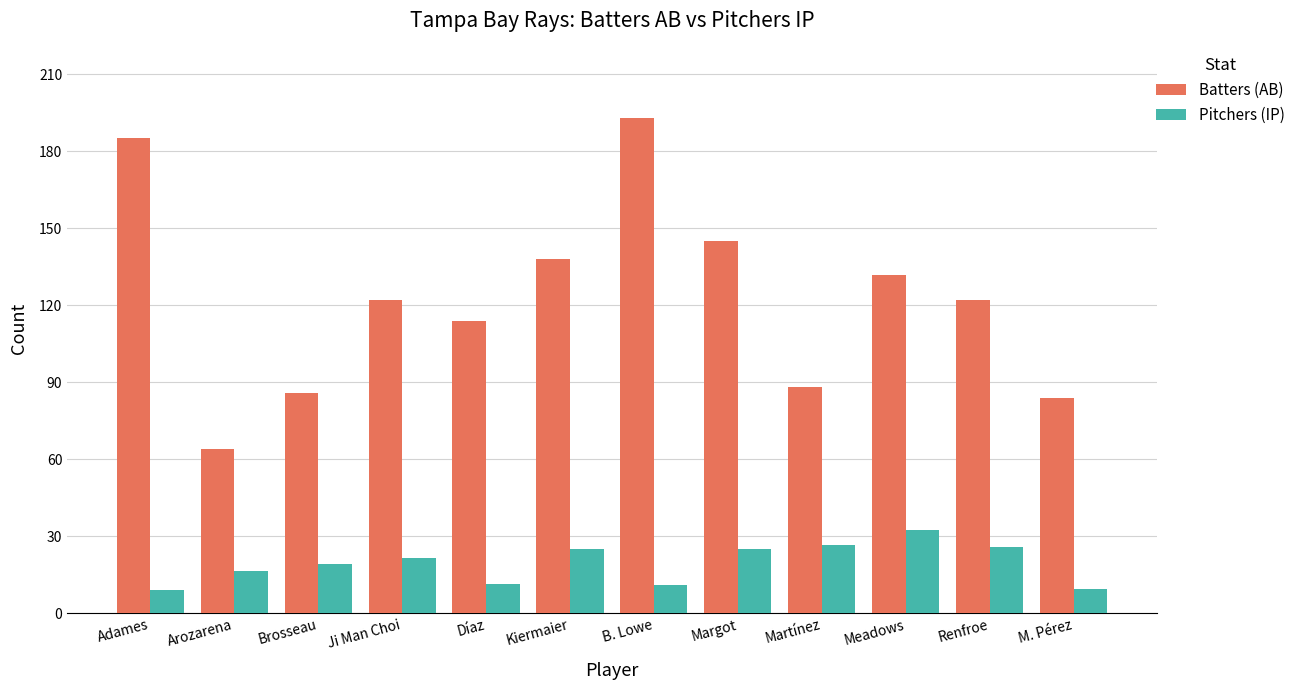

What is the label of the 10th bar from the left?

Meadows